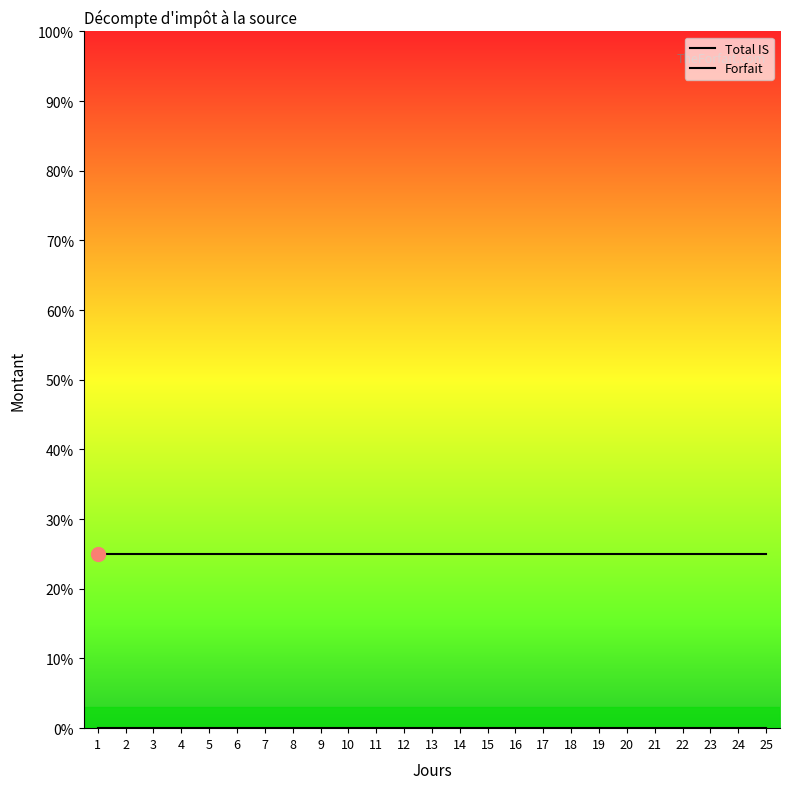

Does the chart have visible grid lines?

No